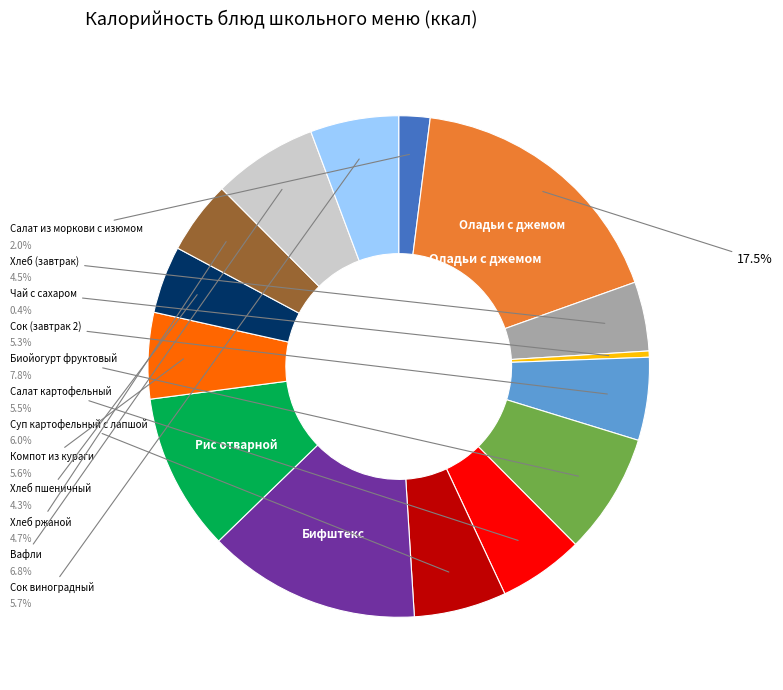

Is there any slice that represents more than half of the pie?

No